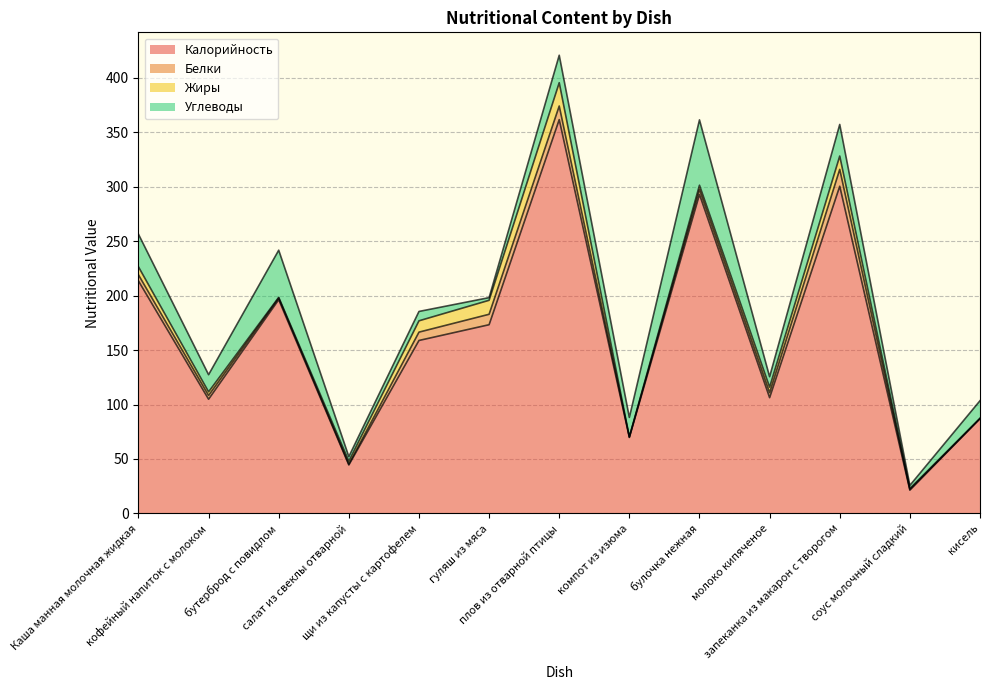

Is the value of Углеводы at запеканка из макарон с творогом greater than the value of Жиры at соус молочный сладкий?

Yes